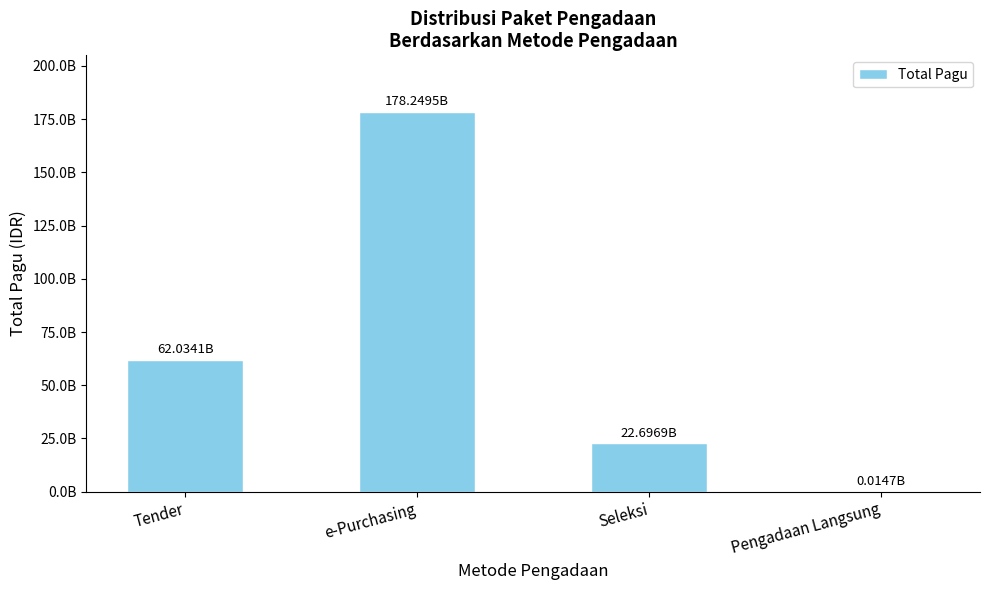

What is the label of the 4th bar from the right?

Tender